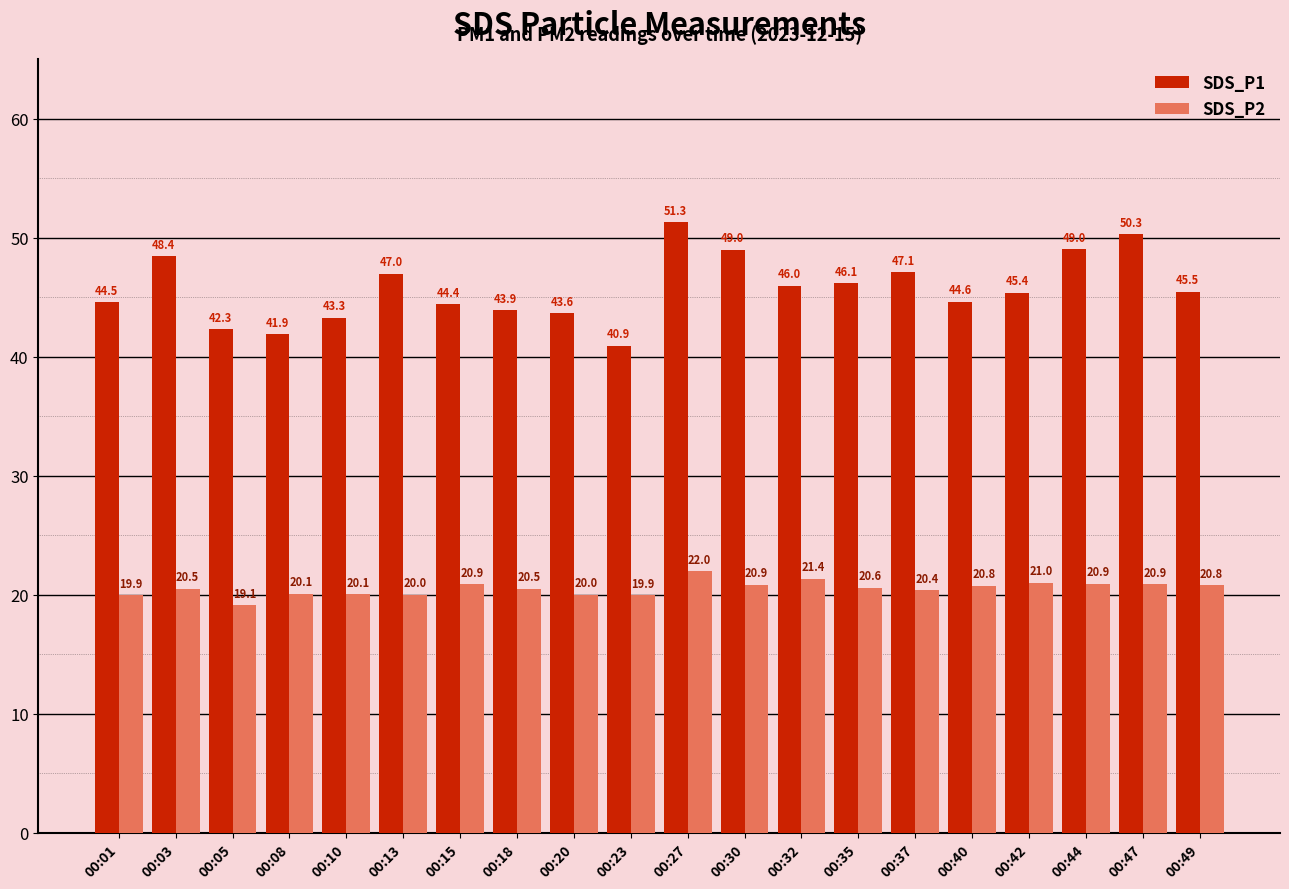

What is the sum of all SDS_P2 values?

410.6